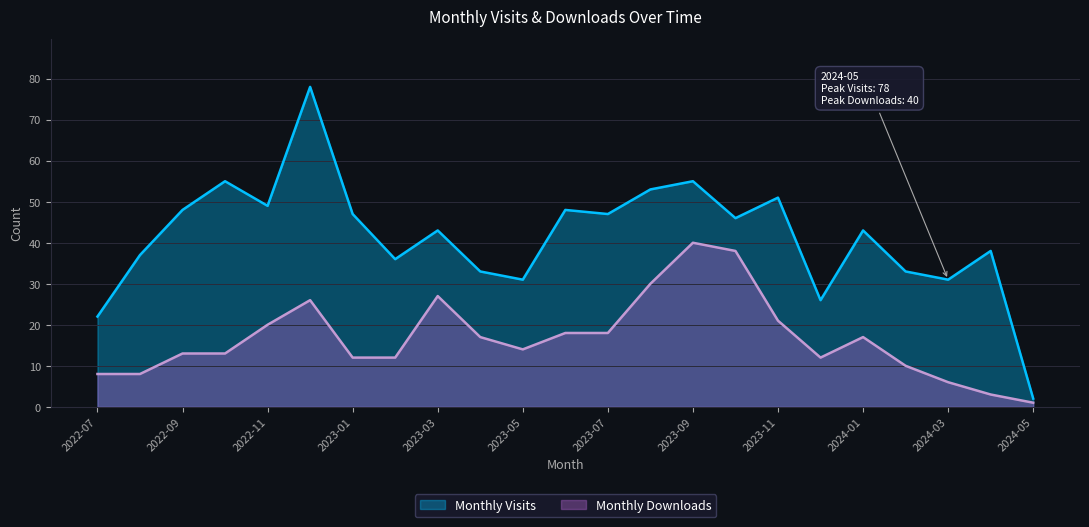

What is the maximum value for Monthly Visits?

78